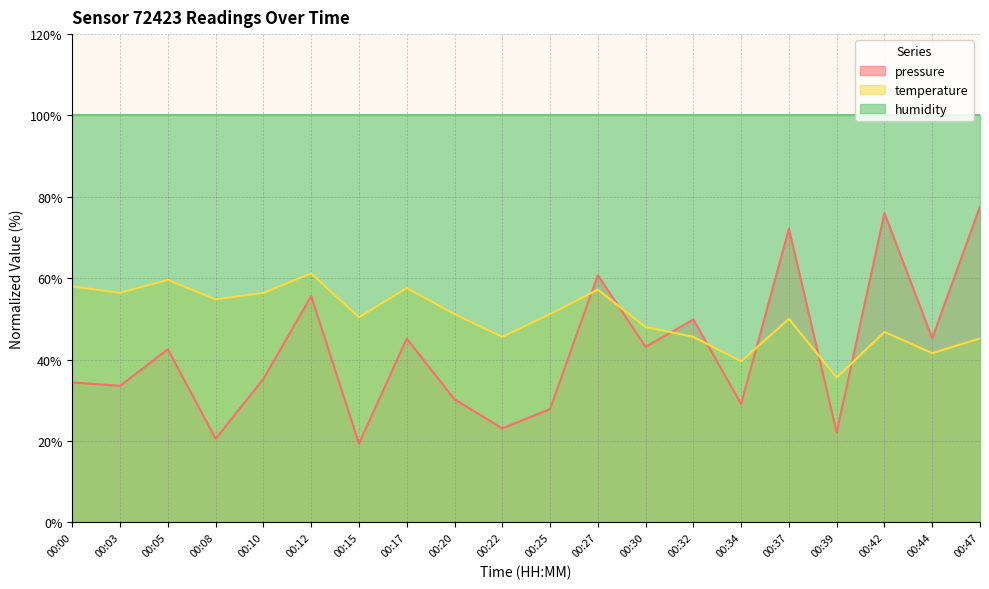

Where is the first local maximum for pressure?

00:05